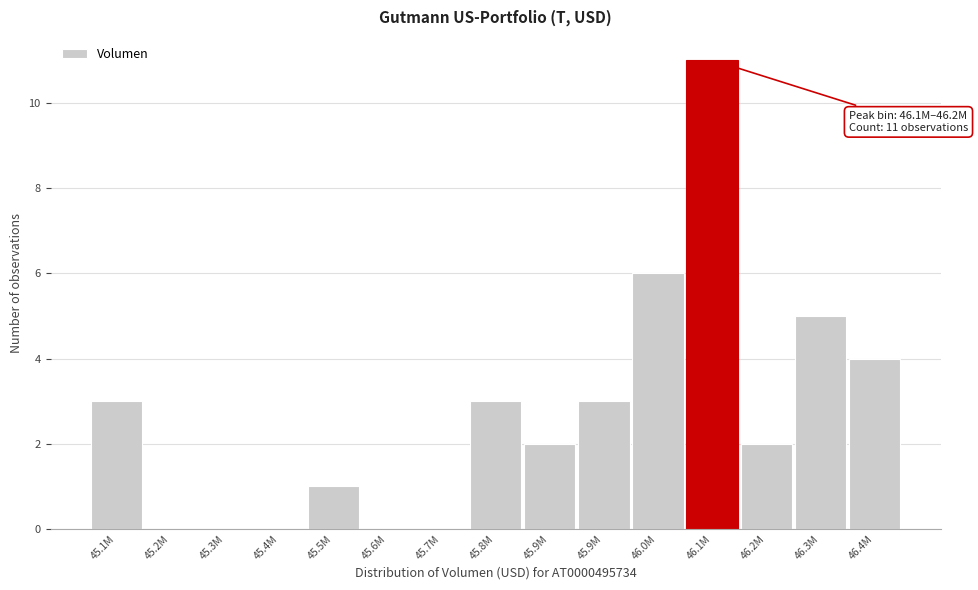

Are the bars horizontal?

No